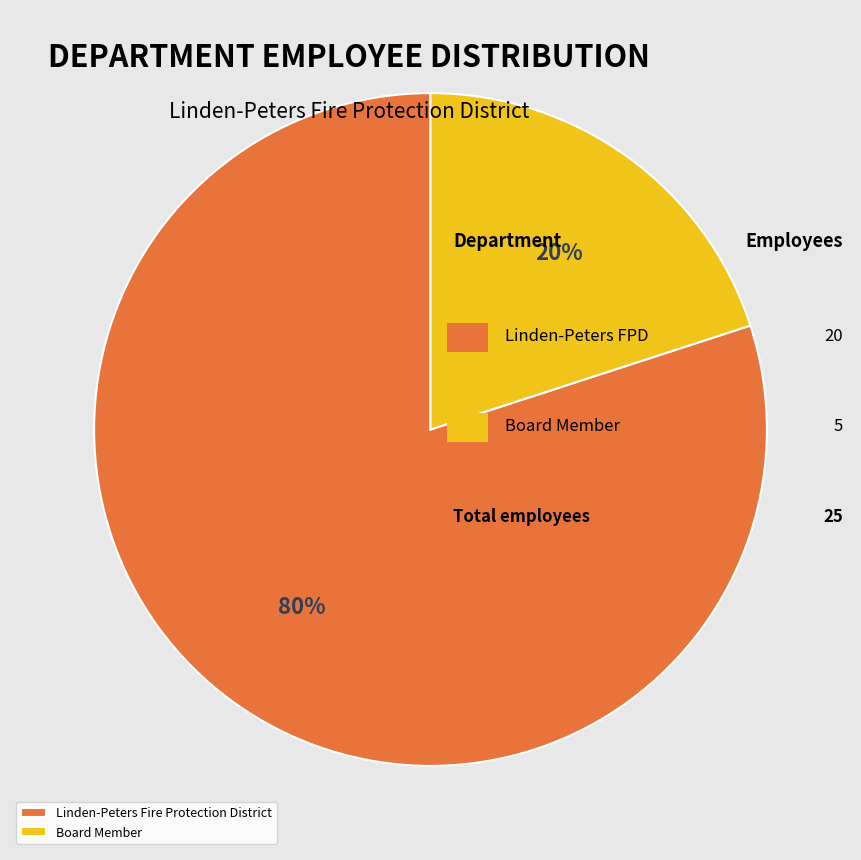

Is it true that Linden-Peters Fire Protection District is 80% of the pie?

True